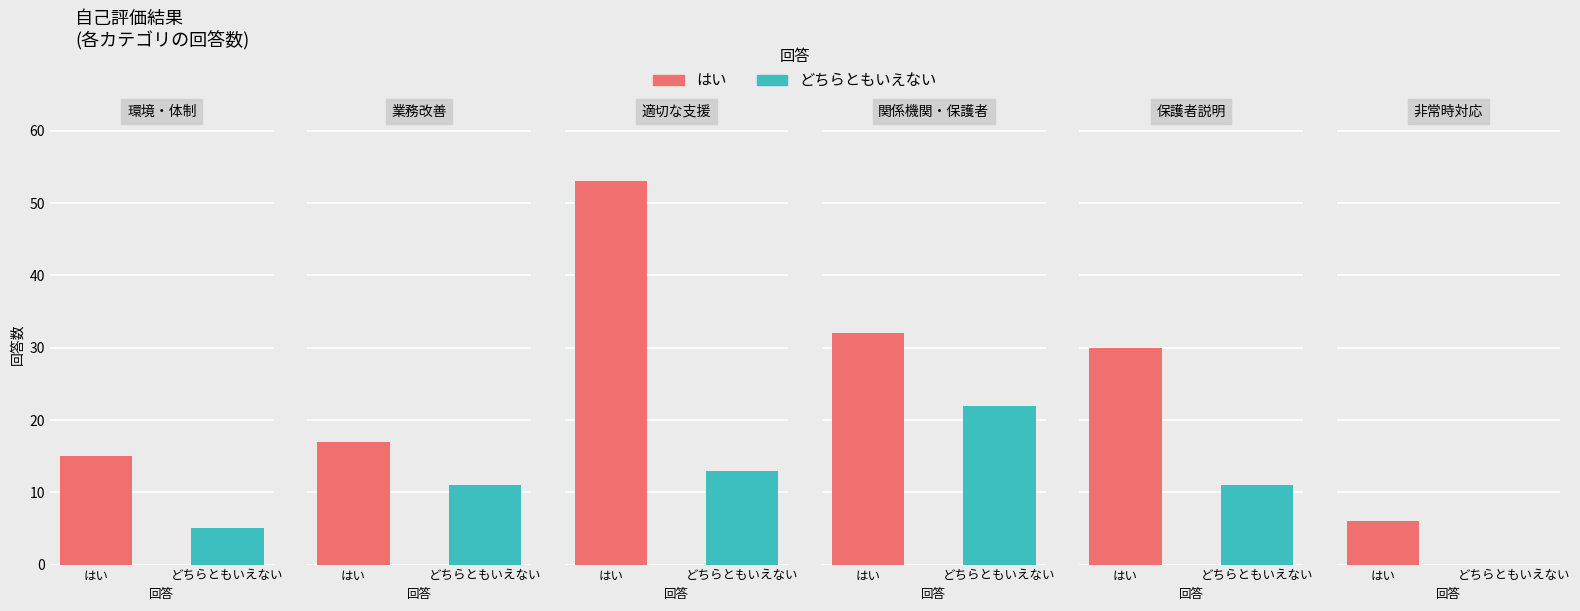

Is the value of はい at 5 greater than the value of どちらともいえない at 0?

Yes